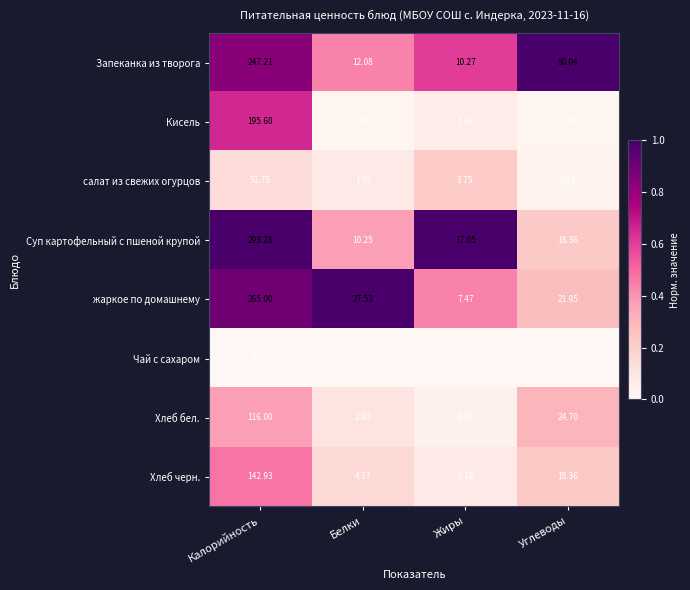

At which label does салат из свежих огурцов reach its minimum?

Белки